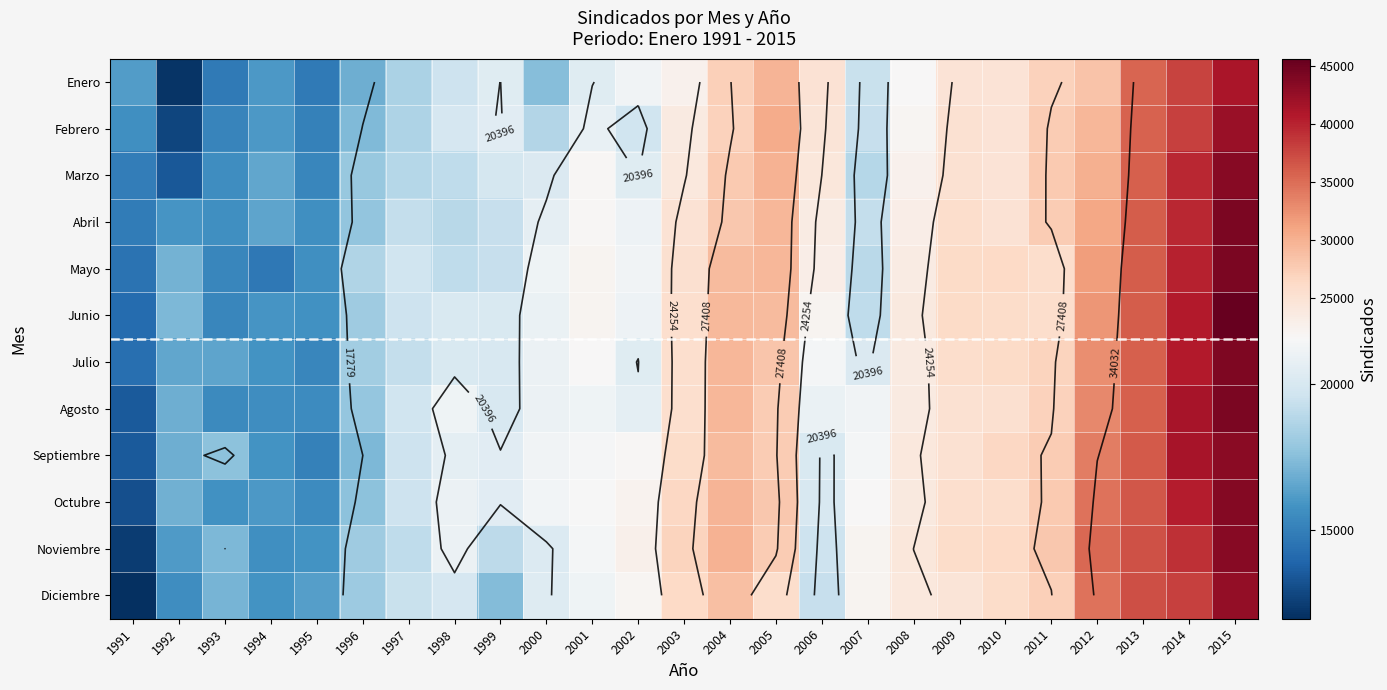

Where is Febrero nearest to the value 27588?

2011